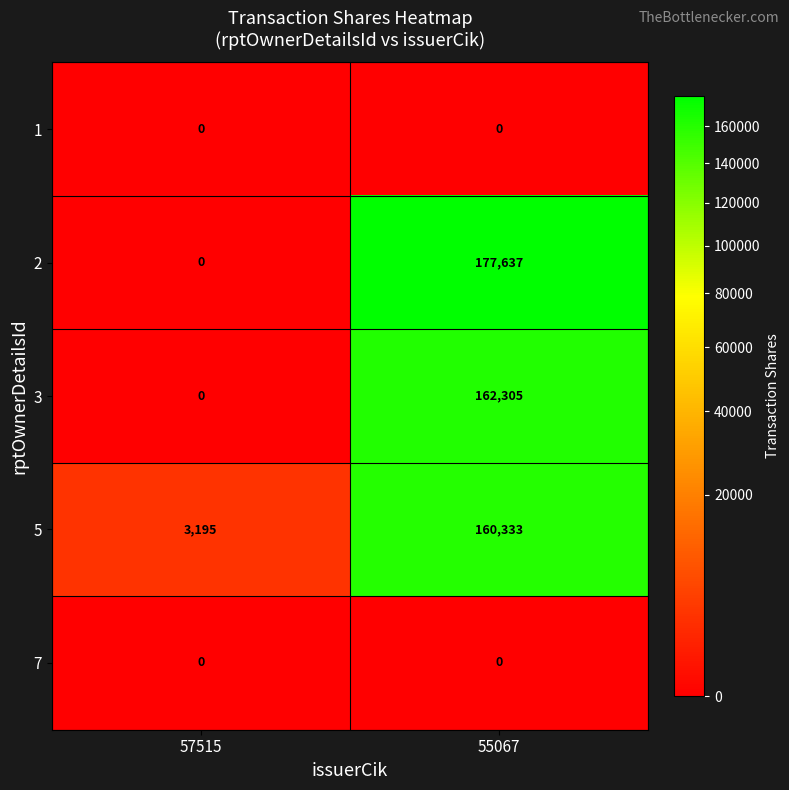

Rank the categories by 2 value from highest to lowest.

55067, 57515